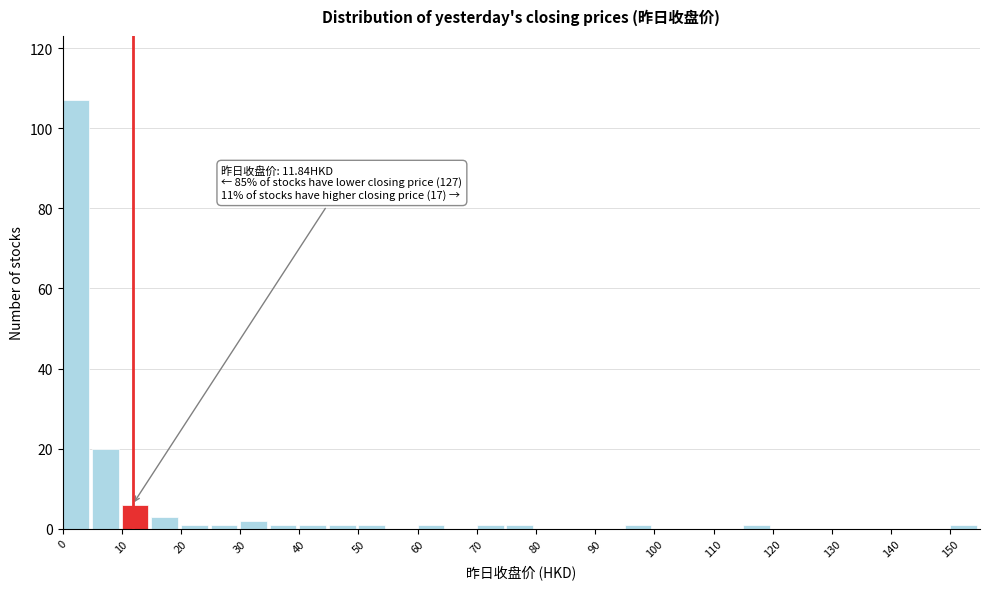

Over which range of the x-axis is the bar tallest?

0 to 5